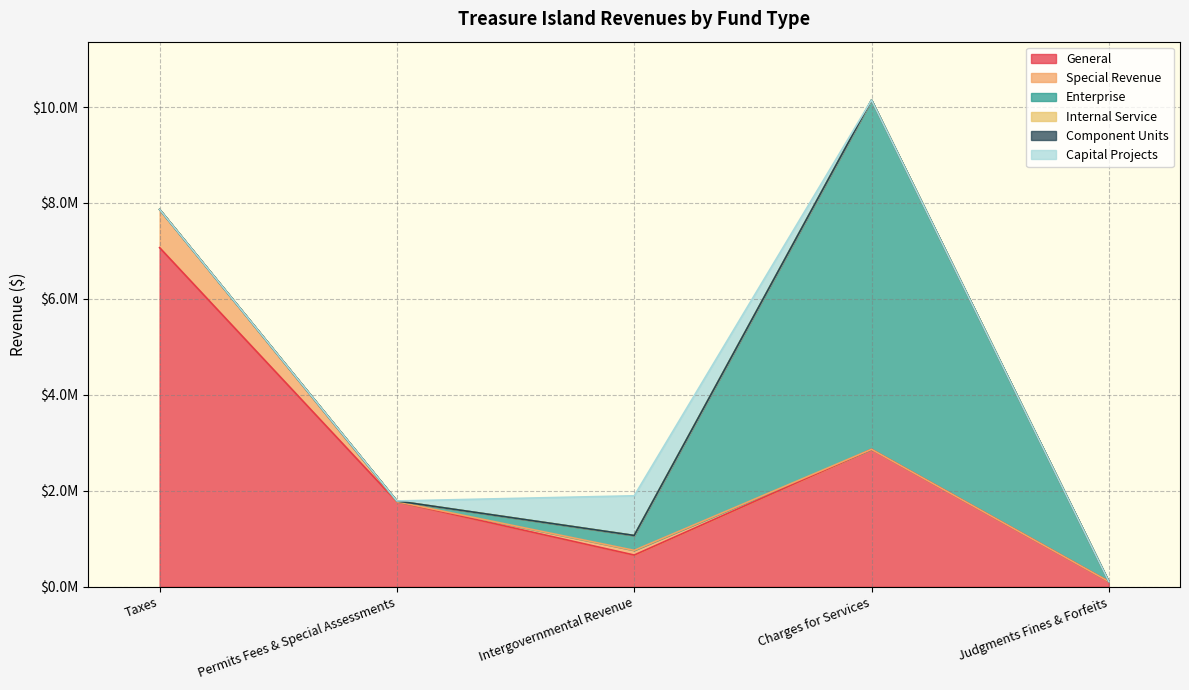

Does the chart have visible grid lines?

Yes